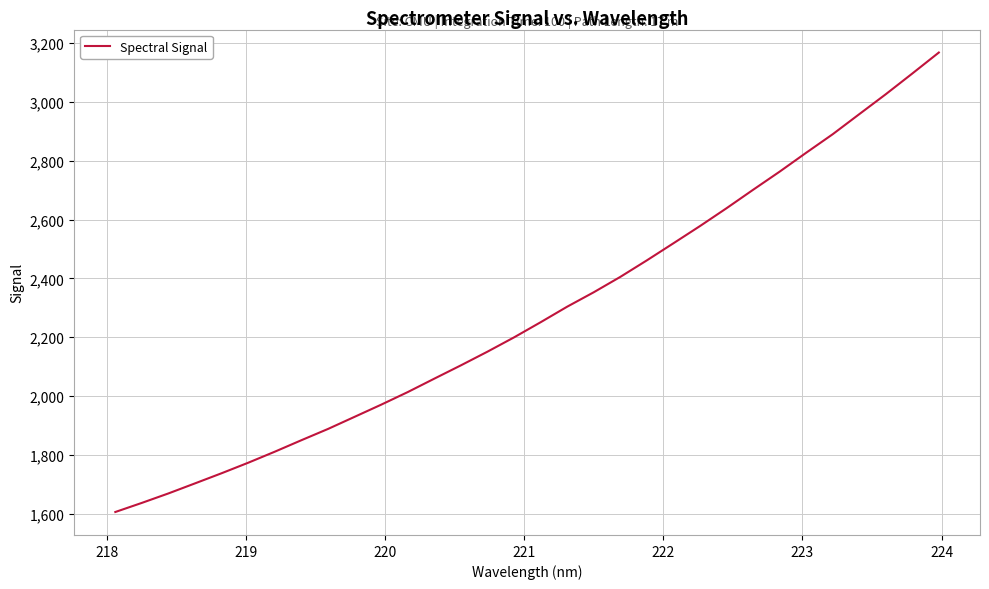

What is the maximum value shown in the chart?

3168.2